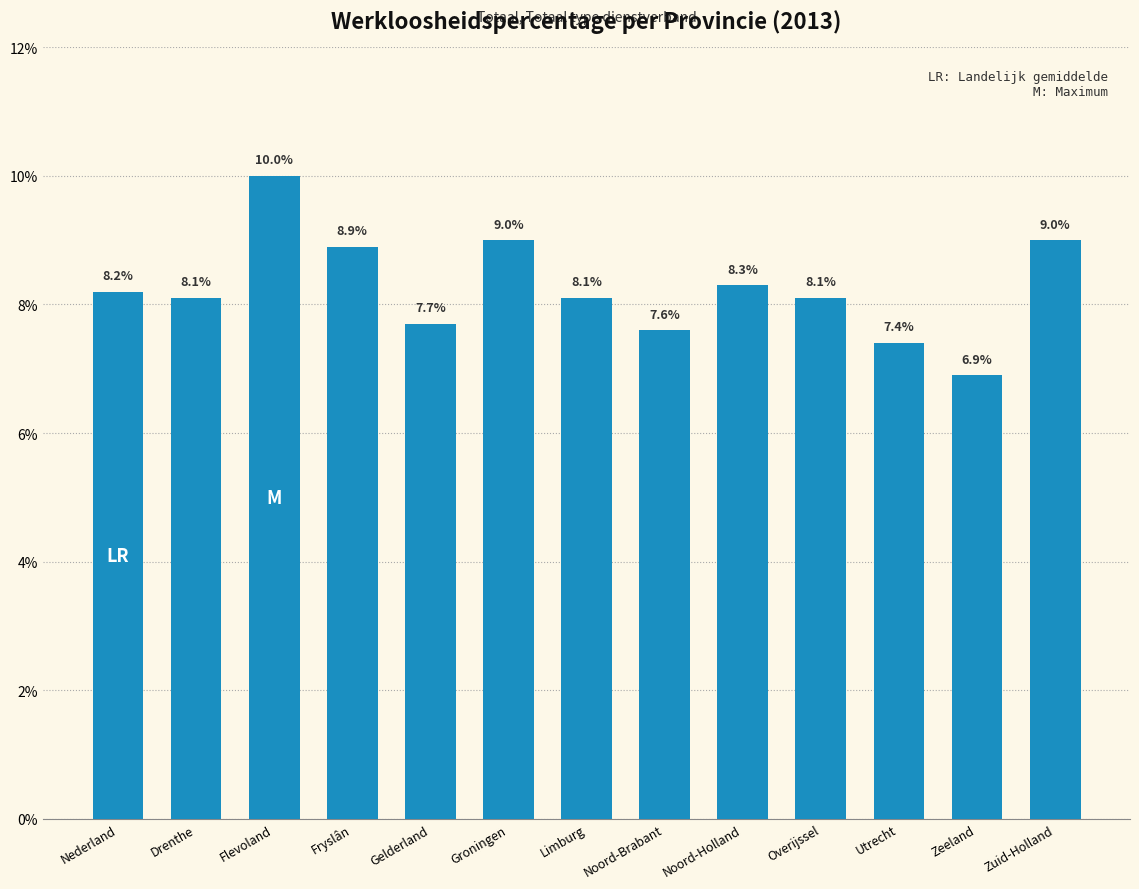

What is the approximate value at Flevoland?

10.0